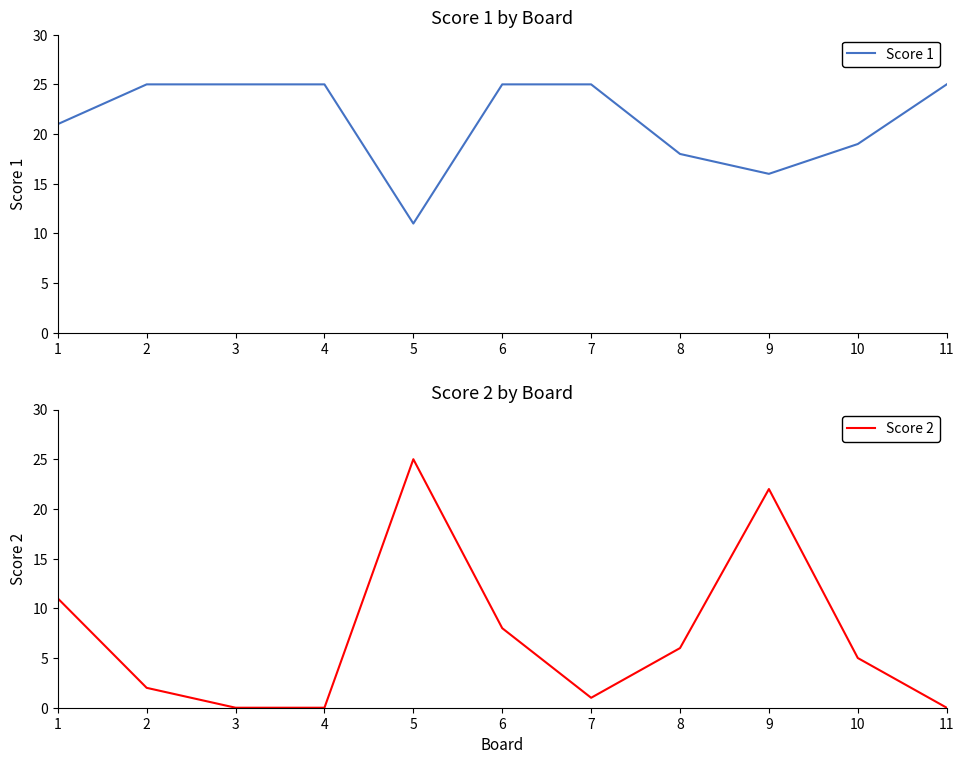

At 4, list the series in order from largest to smallest.

Score 1, Score 2